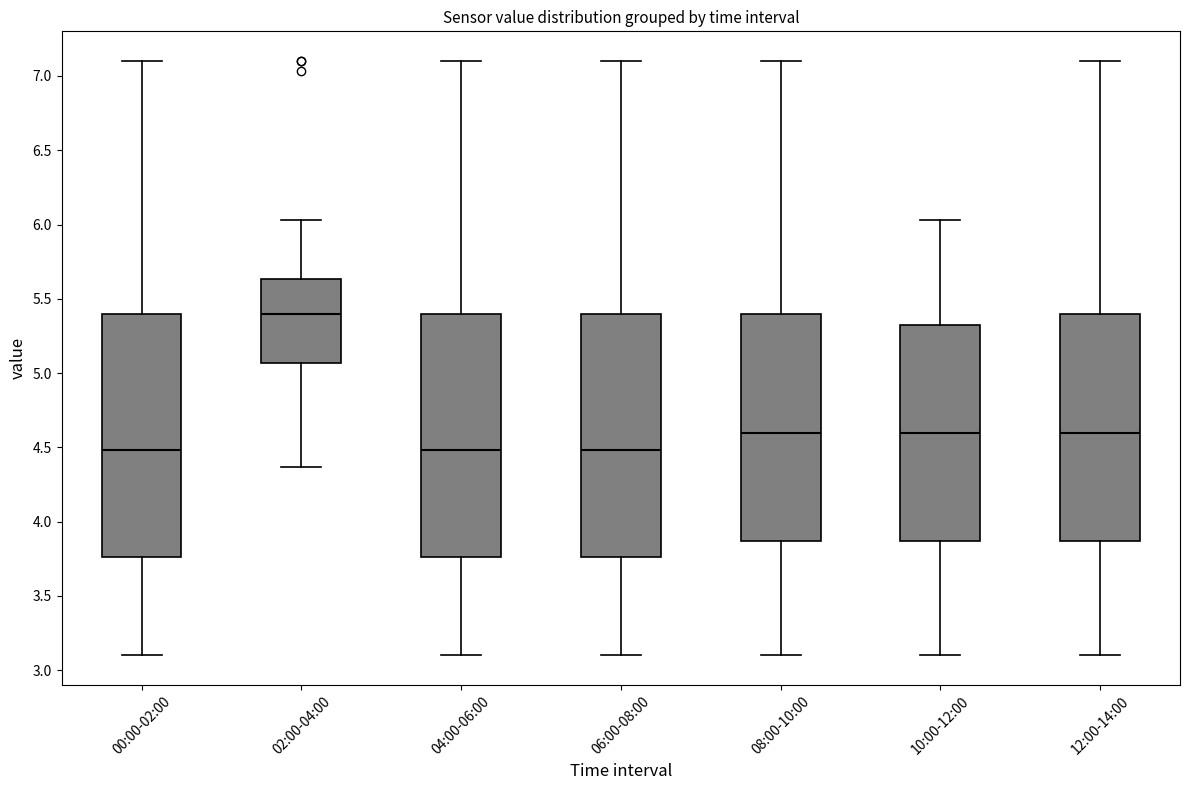

Reading left to right, transcribe this box plot: for each box, give where its median line is, the range the box spans, and where its two whiskers end, as read against the y-axis. The values are not printed on the chart, so give them approximately, as read against the axis.

00:00-02:00: median 4.50, box 3.75 to 5.40, whiskers 3.10 to 7.10
02:00-04:00: median 5.40, box 5.05 to 5.65, whiskers 4.35 to 6.05
04:00-06:00: median 4.50, box 3.75 to 5.40, whiskers 3.10 to 7.10
06:00-08:00: median 4.50, box 3.75 to 5.40, whiskers 3.10 to 7.10
08:00-10:00: median 4.60, box 3.85 to 5.40, whiskers 3.10 to 7.10
10:00-12:00: median 4.60, box 3.85 to 5.35, whiskers 3.10 to 6.05
12:00-14:00: median 4.60, box 3.85 to 5.40, whiskers 3.10 to 7.10